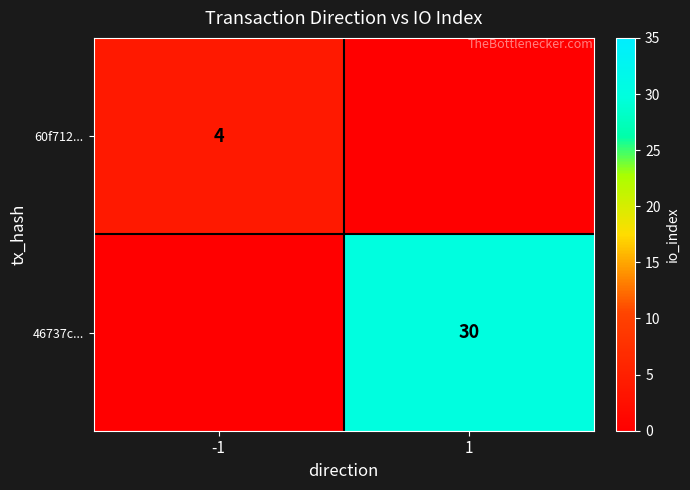

Is it true that 46737c... equals 45 at 1?

False